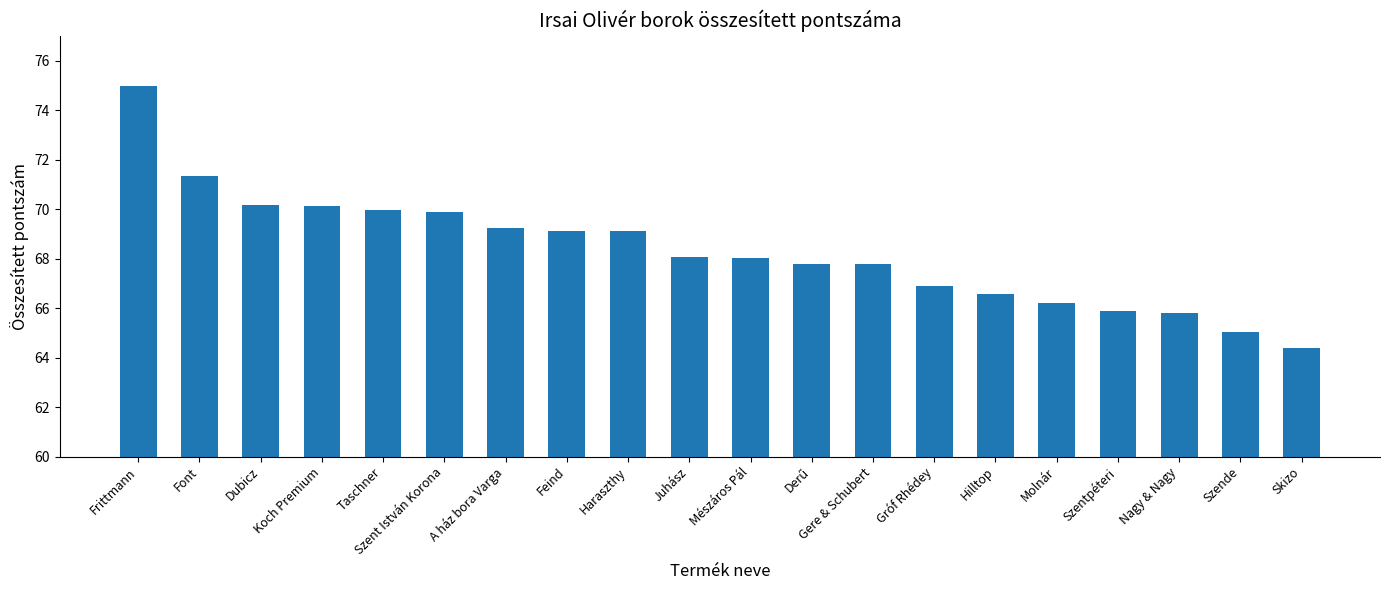

Which category has the lowest value across all series?

Skizo